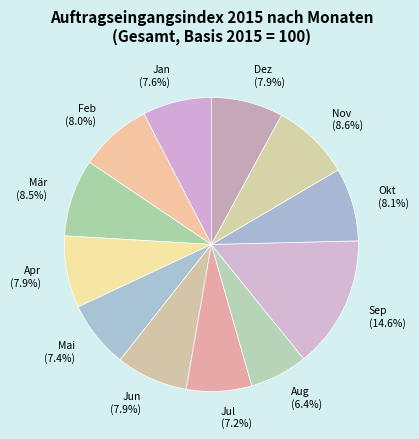

Does Okt account for over 50% of the chart?

No